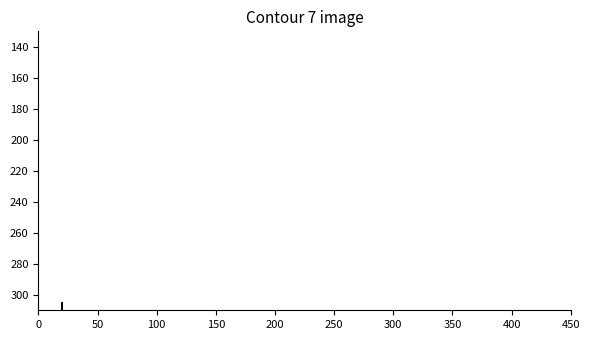

True or false: the data shows 894.4 at Itawamba.

False